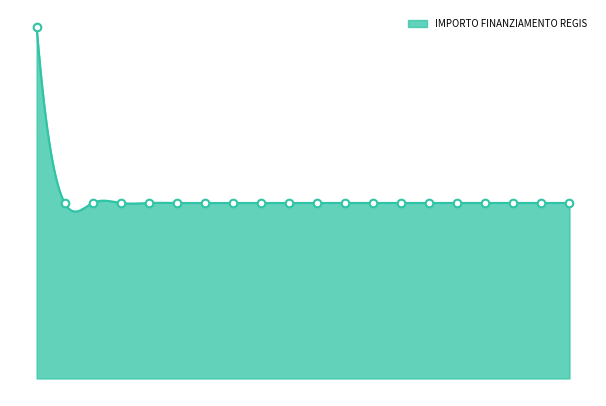

Which has a higher value, GROPELLO CAIROLI or GORNO?

GROPELLO CAIROLI